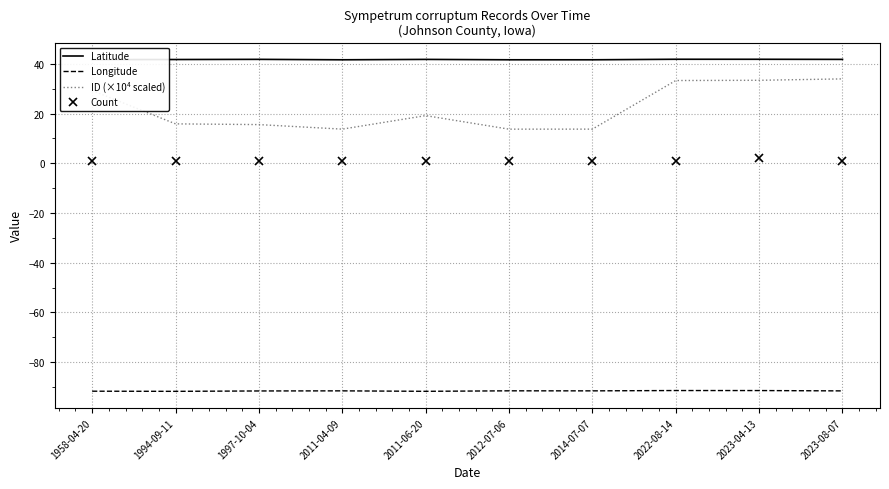

What is the highest value of the Count series?

2.0